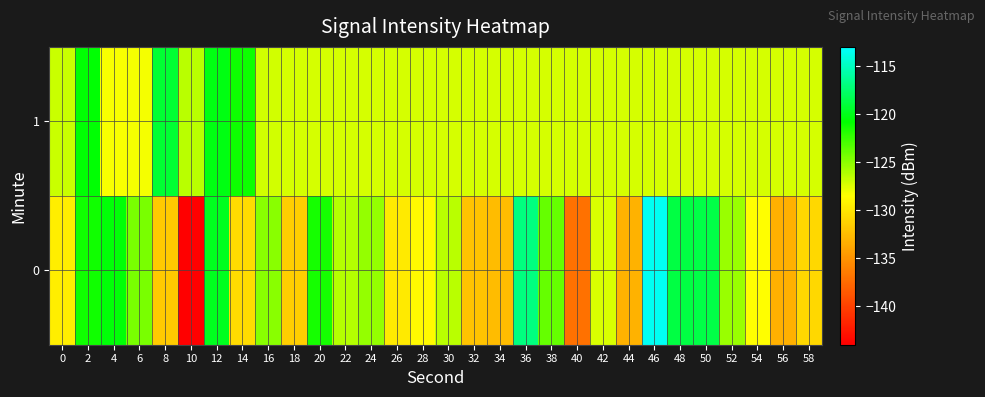

Which category has the lowest value across all series?

10